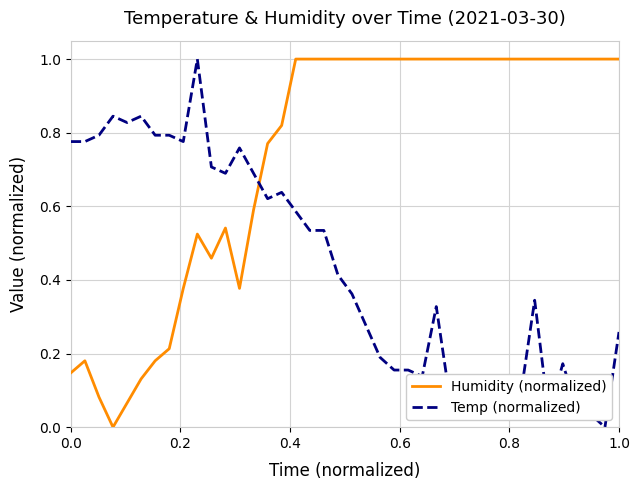

True or false: Humidity (normalized) and Temp (normalized) intersect in this chart.

True